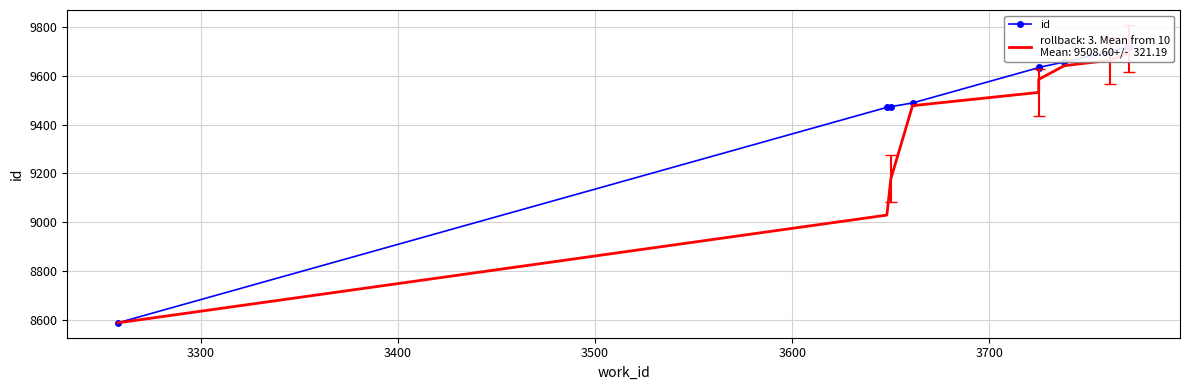

Reading left to right, extract all data points from this chart.

id: 8587.0	9471.0	9474.0	9489.0	9634.0	9635.0	9657.0	9700.0	9719.0	9720.0
Rolling Mean: 8587.0	9029.0	9177.3	9478.0	9532.3	9586.0	9642.0	9664.0	9692.0	9713.0